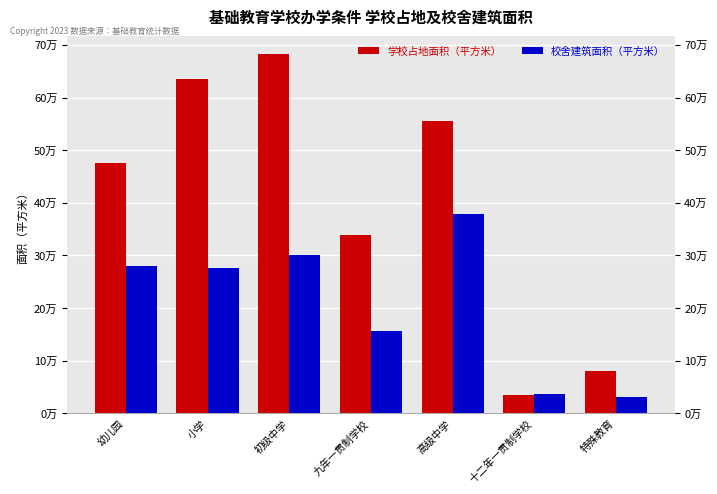

Reading right to left, list all the values displayed in this chart.

学校占地面积（平方米）: 特殊教育=79920.0	十二年一贯制学校=35644.0	高级中学=554517.2	九年一贯制学校=339113.1	初级中学=681978.7	小学=635296.3	幼儿园=475904.1
校舍建筑面积（平方米）: 特殊教育=31767.0	十二年一贯制学校=37168.0	高级中学=379355.7	九年一贯制学校=156026.0	初级中学=301598.9	小学=275386.9	幼儿园=279479.8